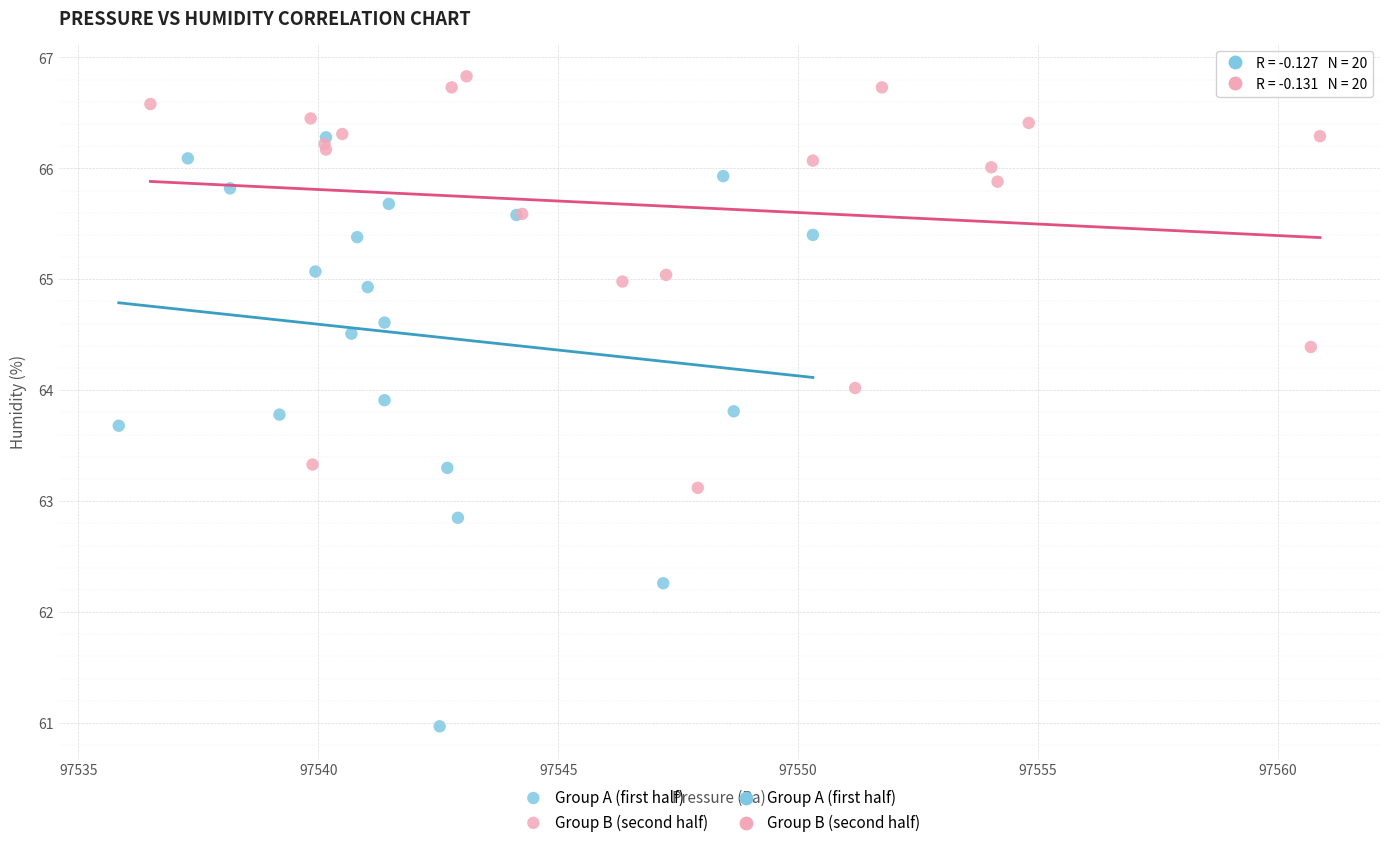

Which series has the largest Y range (max minus min)?

Group A (first half)